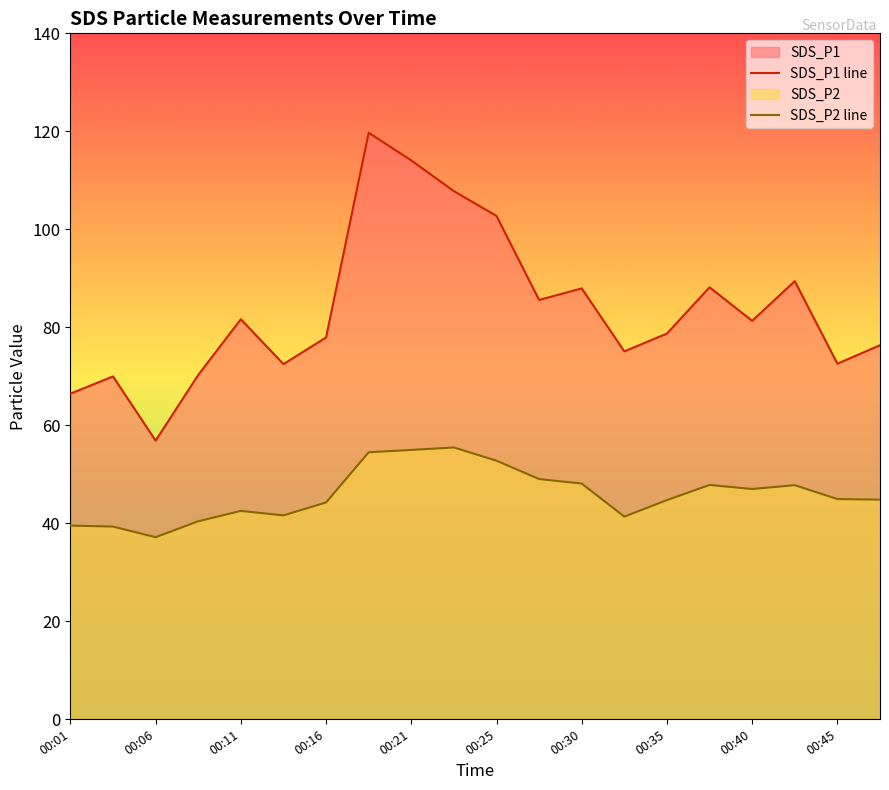

Does the chart have visible grid lines?

No